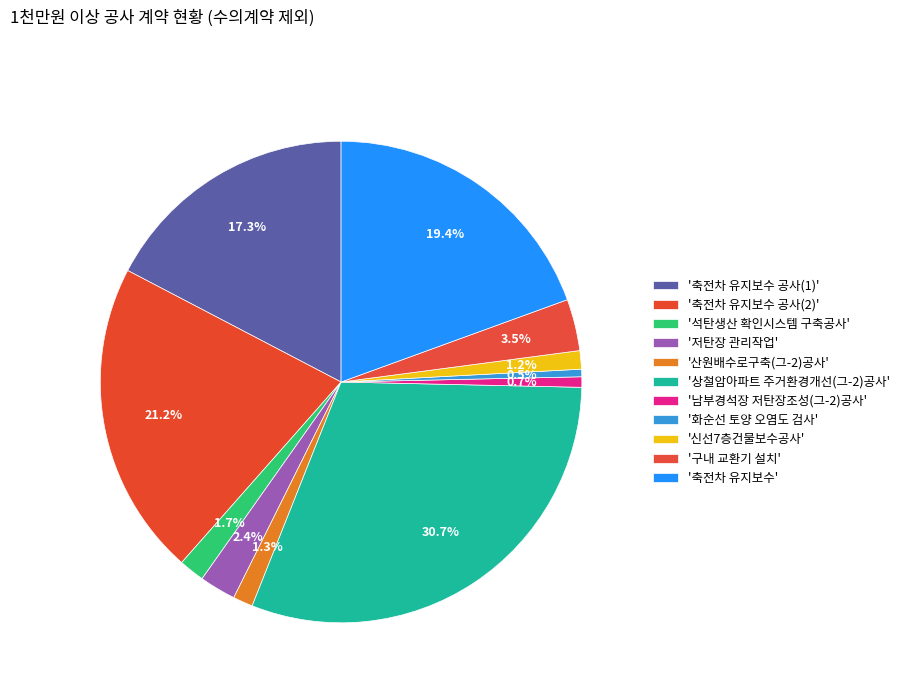

How many slices are in this pie chart?

11